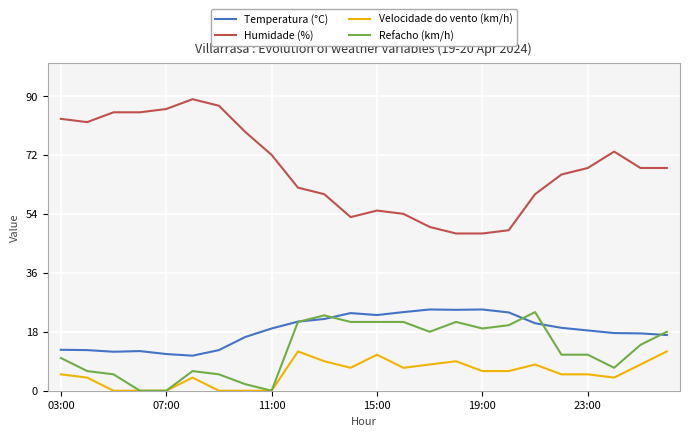

Which series has the largest total across all categories?

Humidade (%)